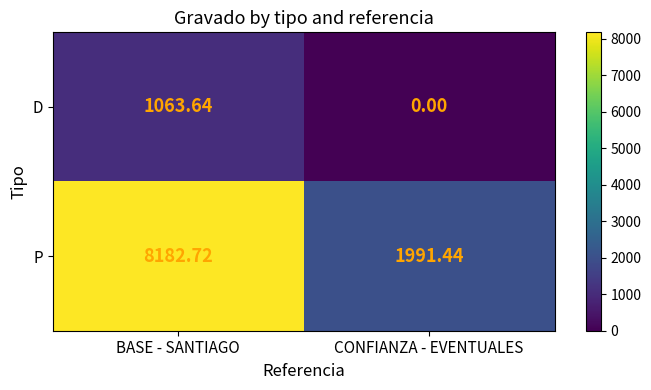

Which category has the lowest value across all series?

CONFIANZA - EVENTUALES